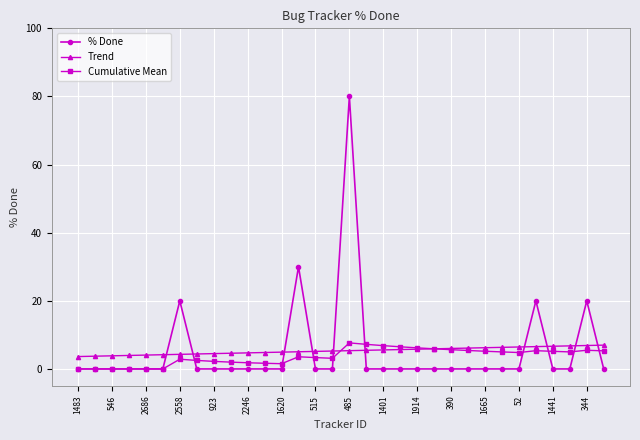

True or false: % Done and Cumulative Mean intersect in this chart.

True